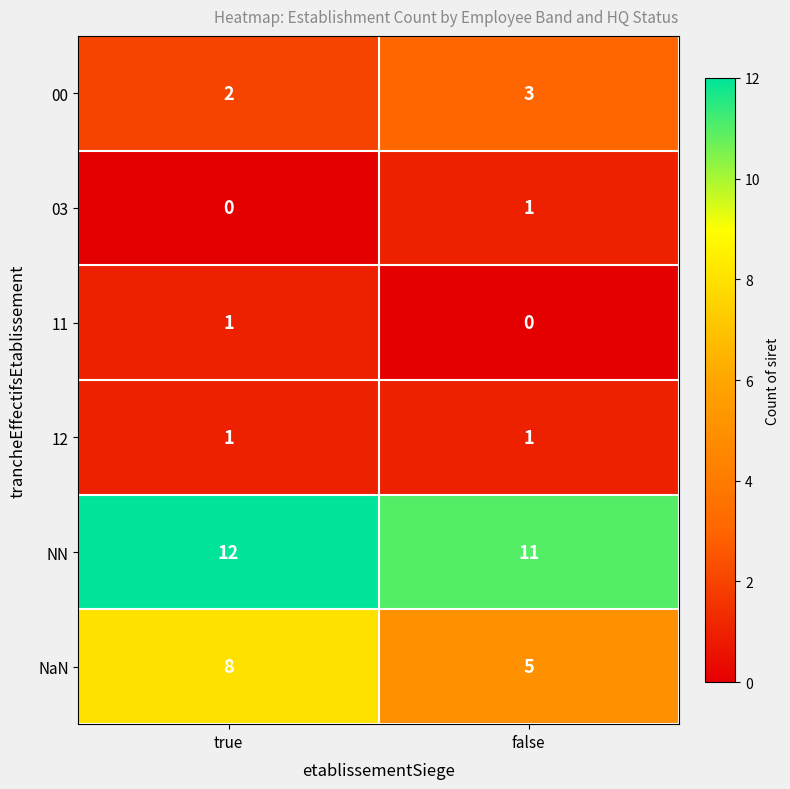

At which category is the sum across all series the highest?

true